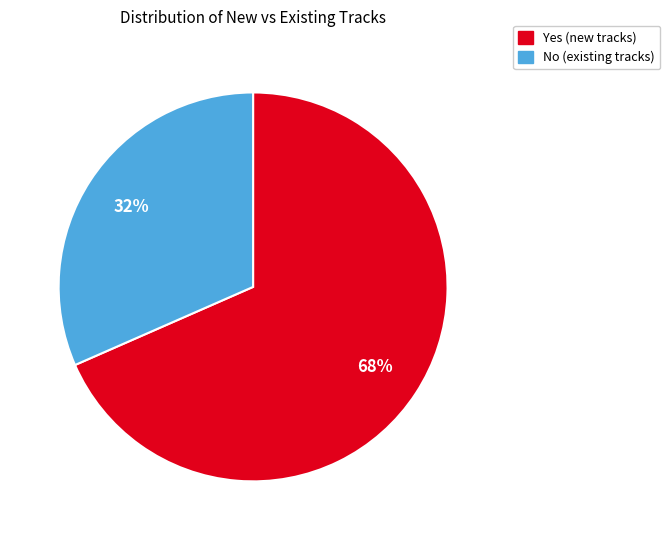

To the nearest percent, what percentage of the pie is No?

32%